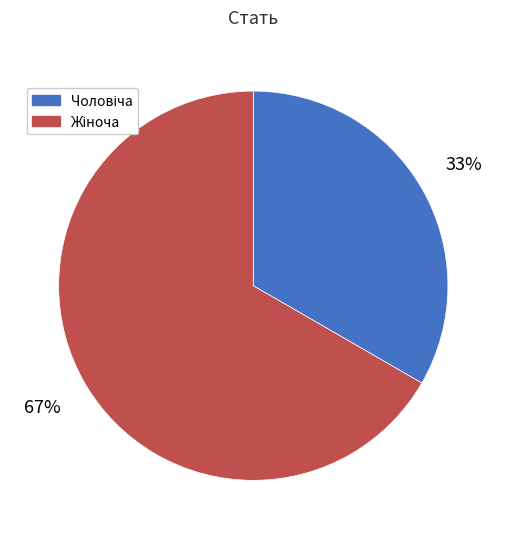

How many slices are in this pie chart?

2